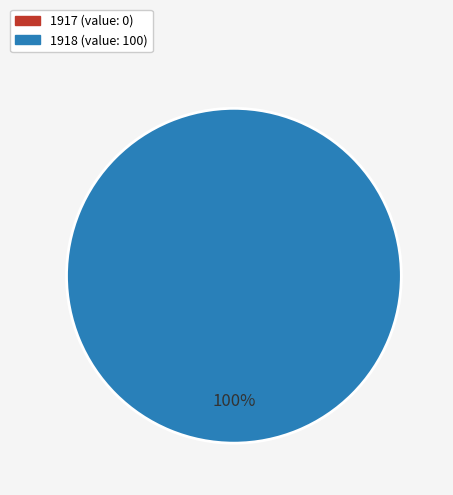

Rank the categories by value from highest to lowest.

1918, 1917